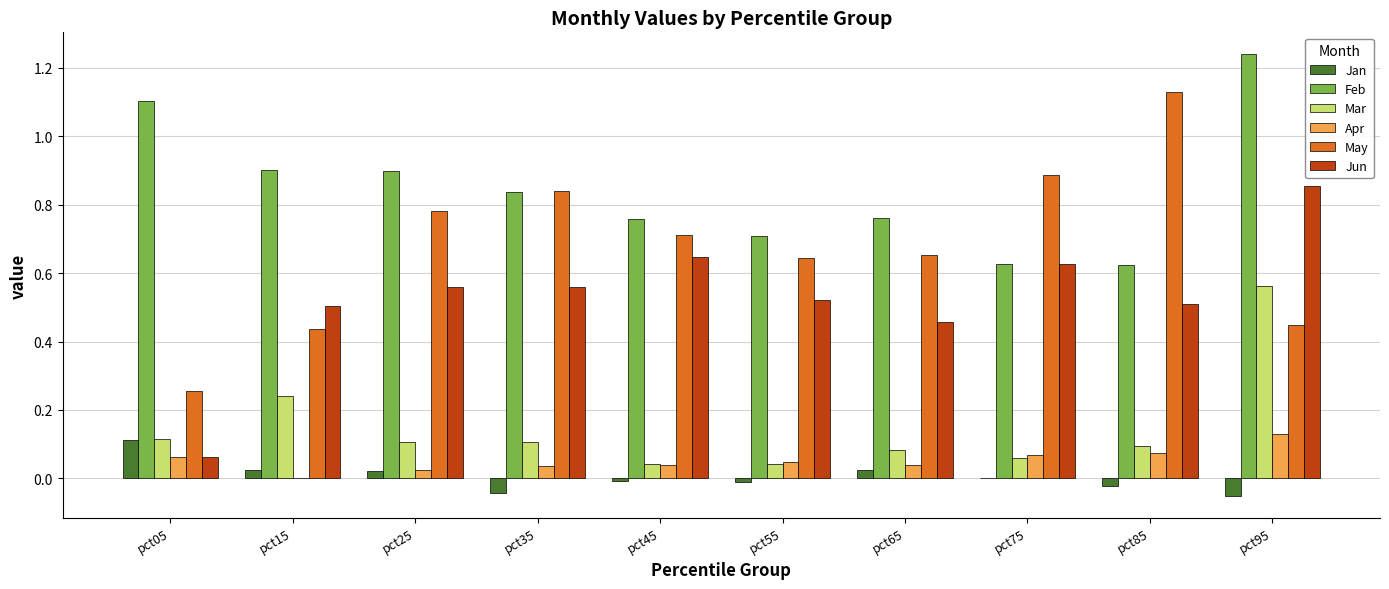

Which category has the highest value in the Mar series?

pct95